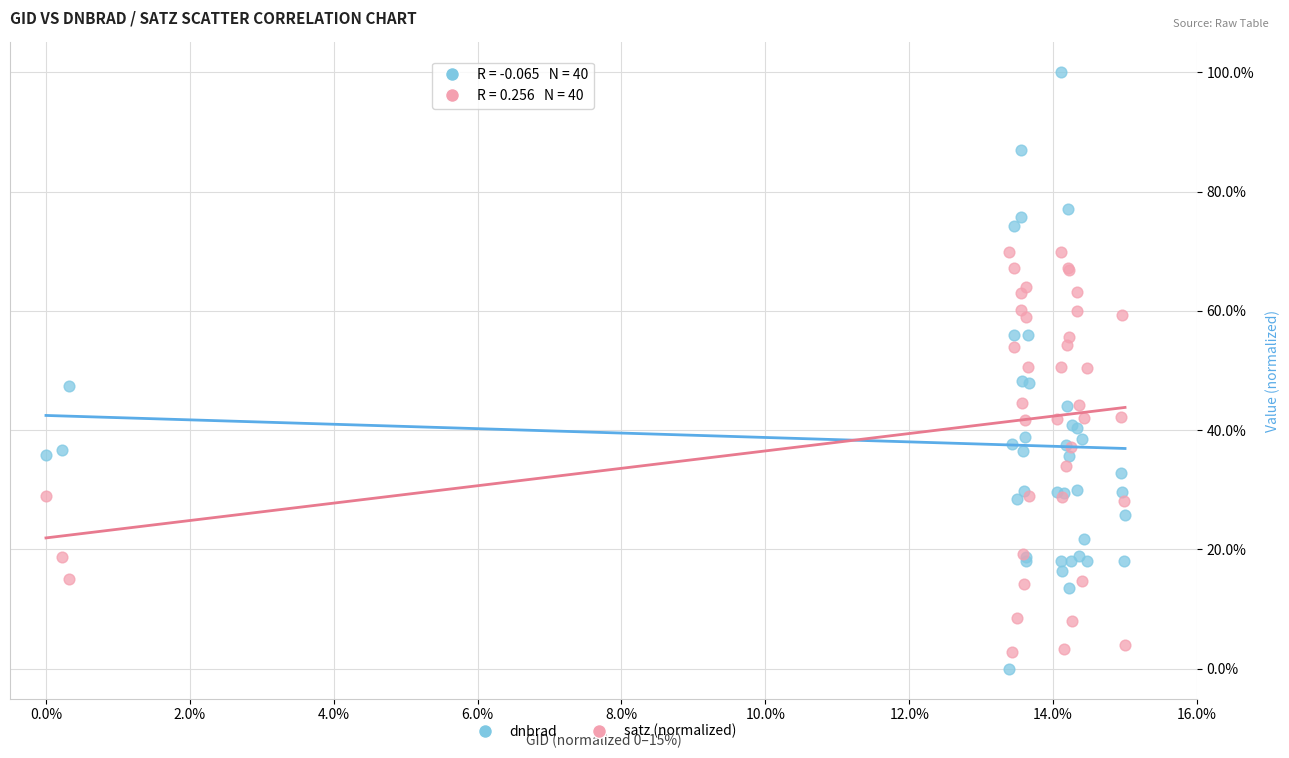

What are all the series names shown in the legend?

dnbrad, satz (normalized)